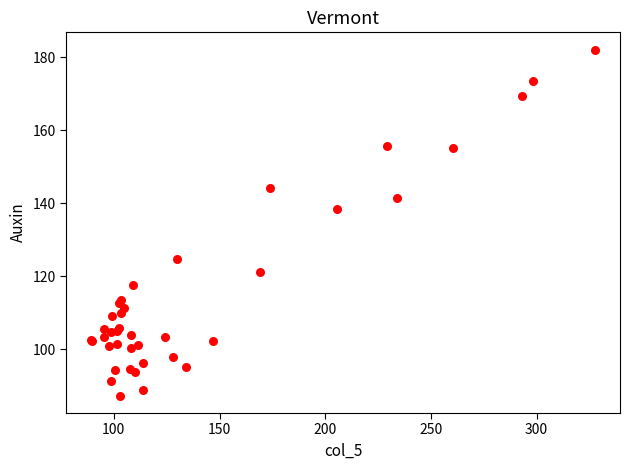

What Y value in the scatter plot is closest to 134?

138.5